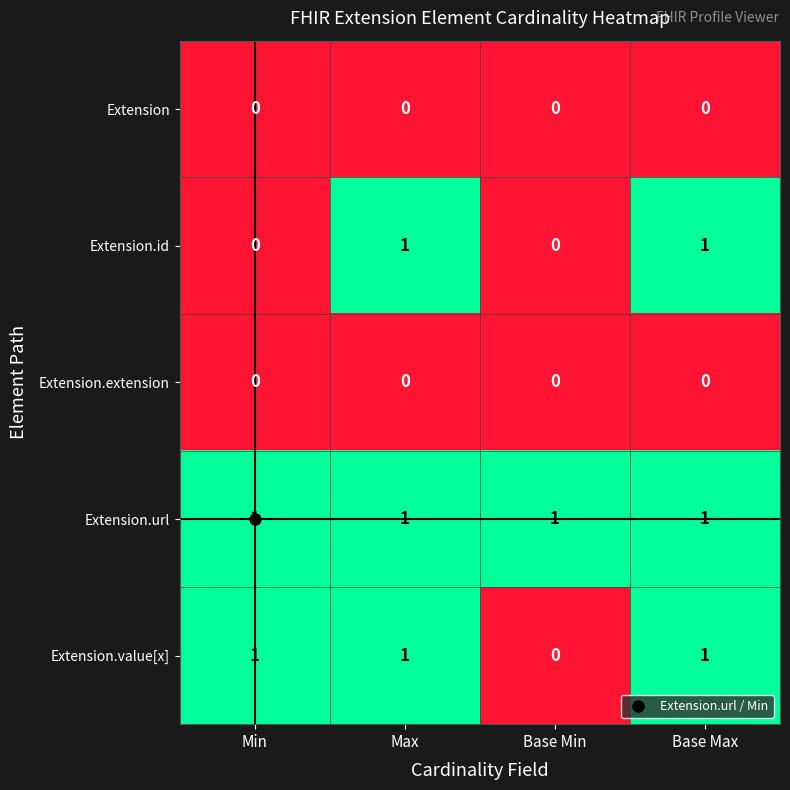

Is it true that Extension equals 0 at Min?

True